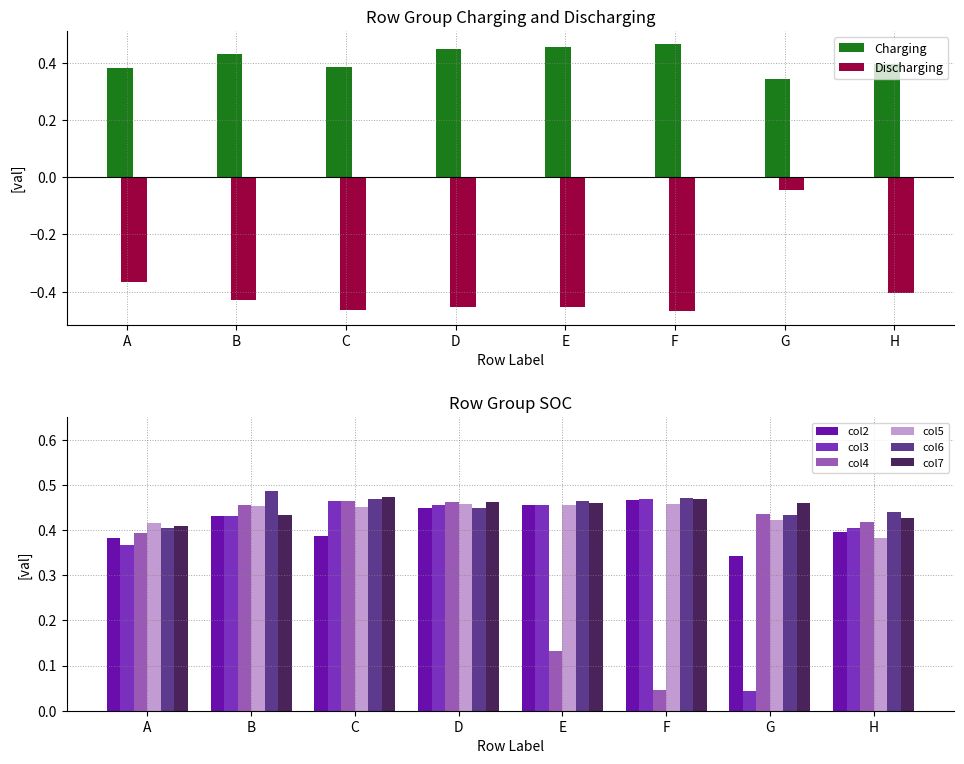

What are all the series names shown in the legend?

col2, col3, col4, col5, col6, col7